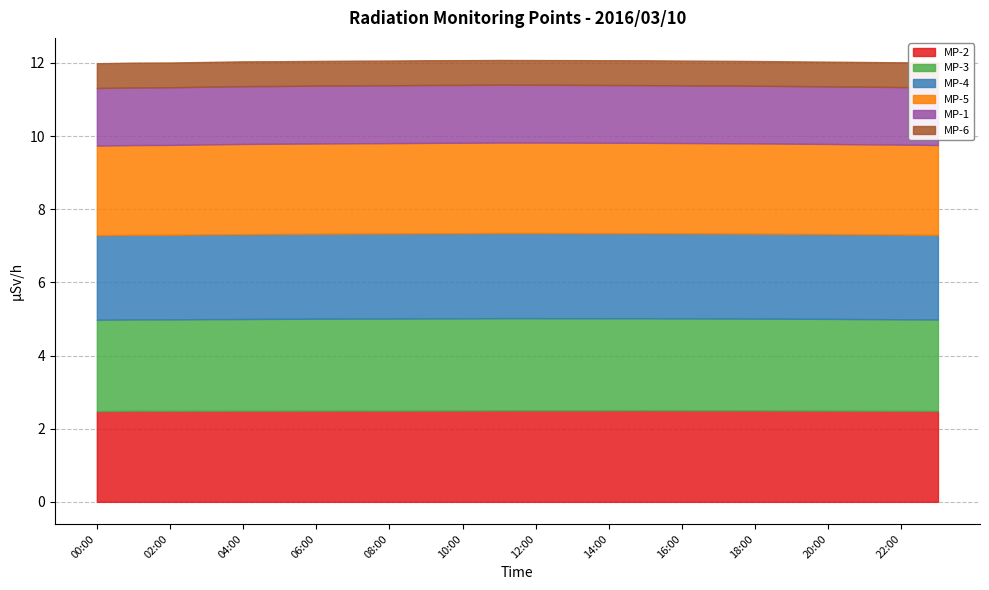

At which category does MP-3 reach its first local peak?

11:00